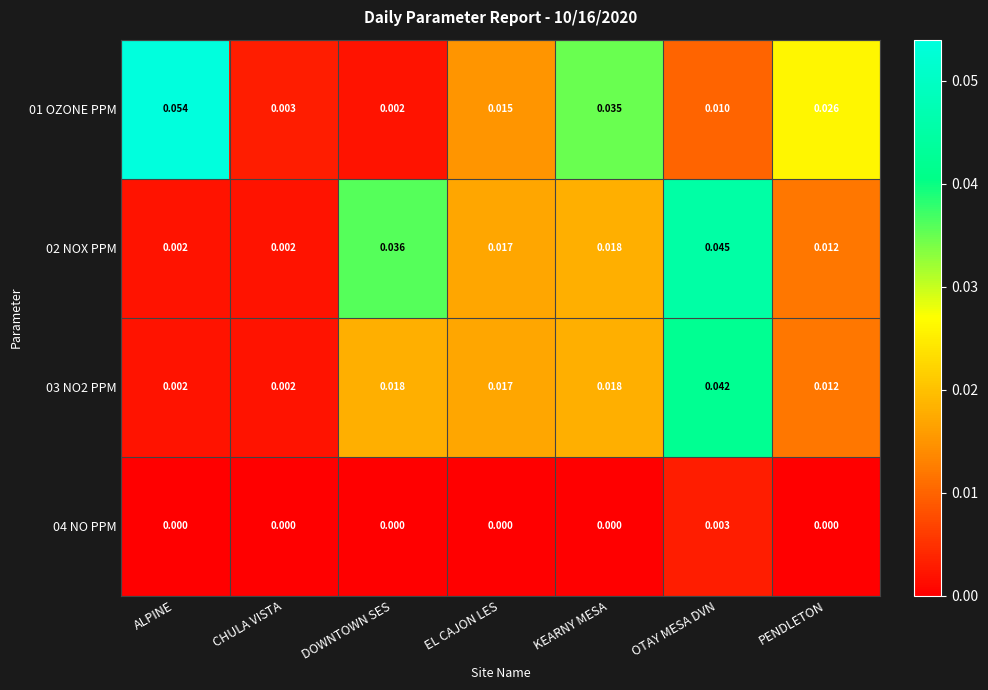

Which label corresponds to the largest value in the chart?

ALPINE